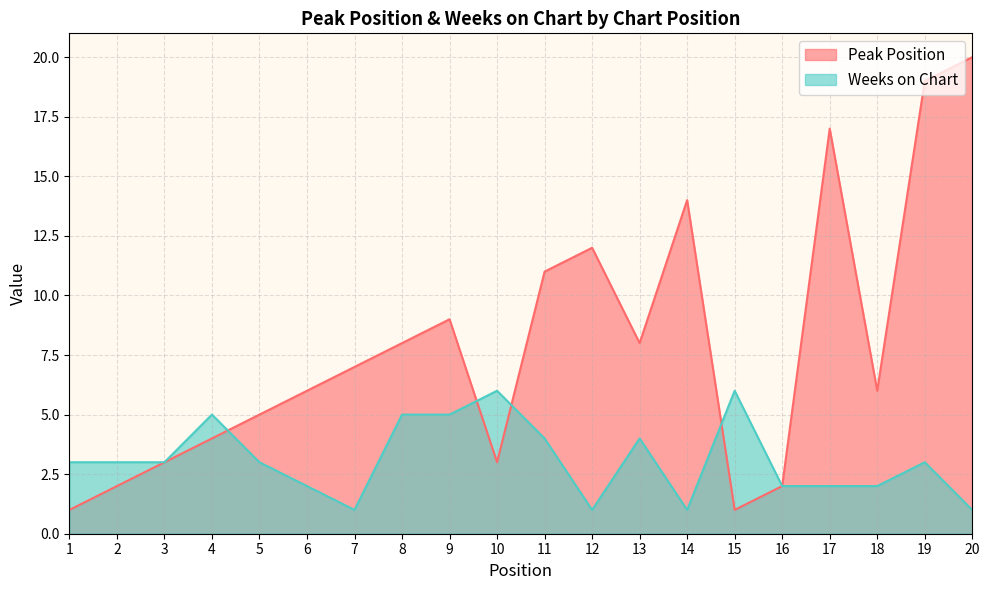

List the labels in order of Weeks on Chart value, largest first.

10, 15, 4, 8, 9, 11, 13, 1, 2, 3, 5, 19, 6, 16, 17, 18, 7, 12, 14, 20